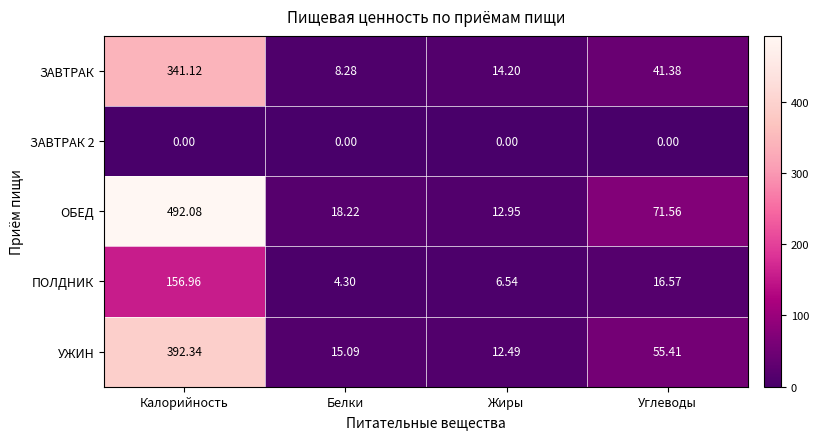

Which category has the highest value in the ЗАВТРАК series?

Калорийность